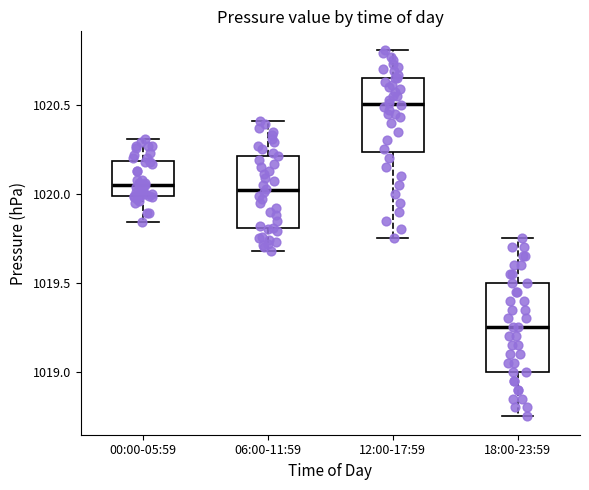

Reading left to right, read every box against the y-axis: the position of its median line, the range the box covers, and the ends of its whiskers. The values are not printed on the chart, so give them approximately, as read against the axis.

00:00-05:59: median 1020.05, box 1020.00 to 1020.20, whiskers 1019.85 to 1020.30
06:00-11:59: median 1020.00, box 1019.80 to 1020.20, whiskers 1019.70 to 1020.40
12:00-17:59: median 1020.50, box 1020.25 to 1020.65, whiskers 1019.75 to 1020.80
18:00-23:59: median 1019.25, box 1019.00 to 1019.50, whiskers 1018.75 to 1019.75